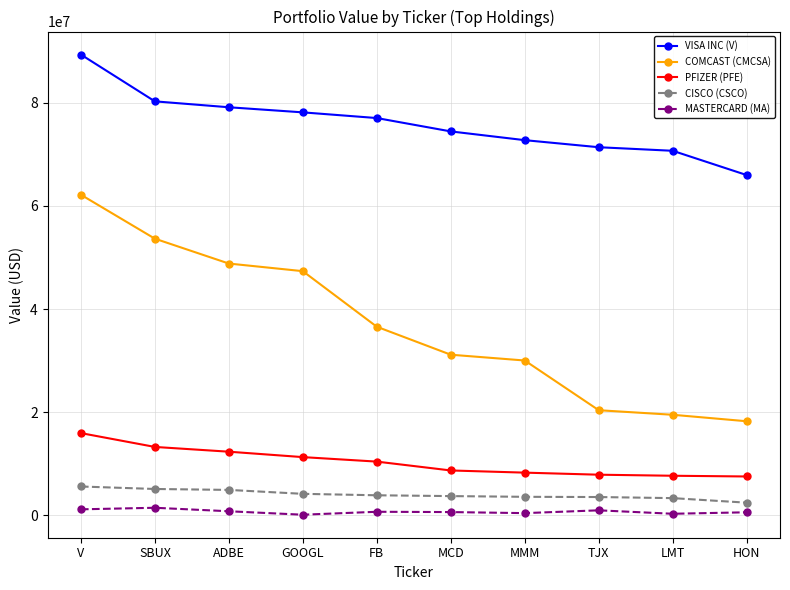

Rank the series at GOOGL from lowest to highest value.

MASTERCARD (MA), CISCO (CSCO), PFIZER (PFE), COMCAST (CMCSA), VISA INC (V)